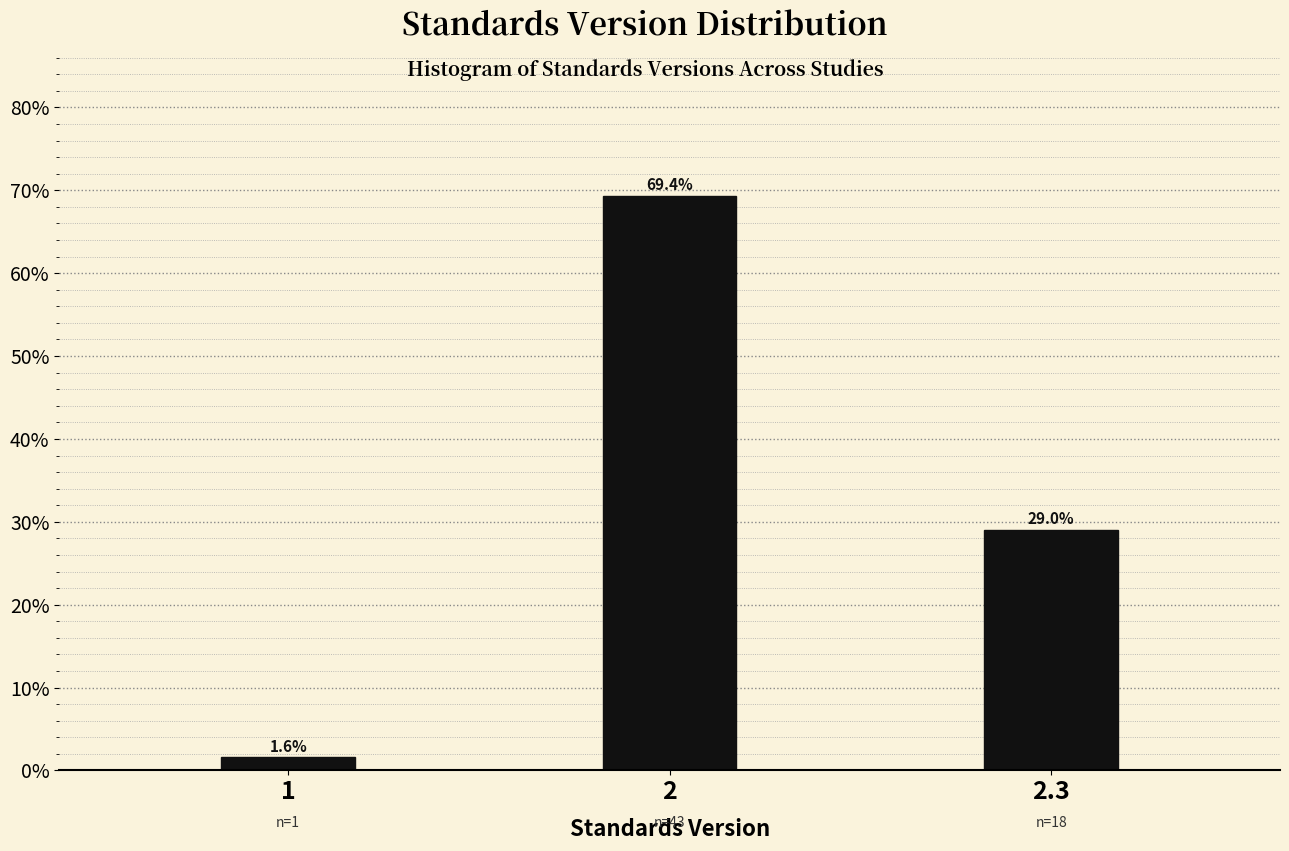

Reading right to left, extract all data points from this chart.

2.3=29.0	2=69.4	1=1.6